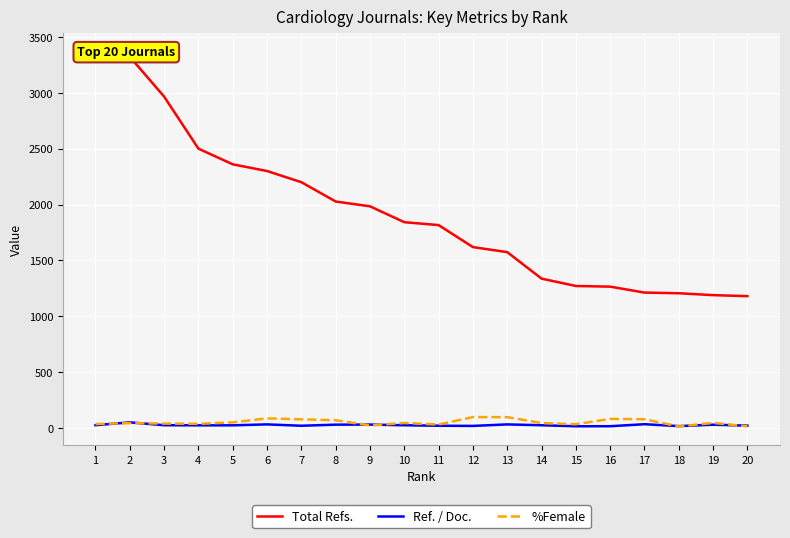

Reading left to right, what are all the values shown in this chart?

Total Refs.: 1=3365.0	2=3322.0	3=2966.0	4=2500.0	5=2360.0	6=2300.0	7=2200.0	8=2027.0	9=1984.0	10=1842.0	11=1816.0	12=1619.0	13=1574.0	14=1337.0	15=1271.0	16=1265.0	17=1212.0	18=1206.0	19=1189.0	20=1180.0
Ref. / Doc.: 1=25.1	2=50.3	3=24.9	4=23.8	5=23.8	6=32.2	7=20.0	8=29.8	9=30.5	10=24.6	11=20.1	12=18.5	13=32.0	14=24.6	15=15.4	16=15.8	17=33.8	18=16.7	19=29.3	20=21.1
%Female: 1=35.2	2=43.5	3=39.3	4=37.2	5=50.2	6=86.3	7=77.4	8=69.3	9=22.9	10=44.6	11=30.5	12=97.6	13=96.9	14=44.5	15=33.6	16=81.3	17=78.2	18=13.4	19=45.2	20=15.4